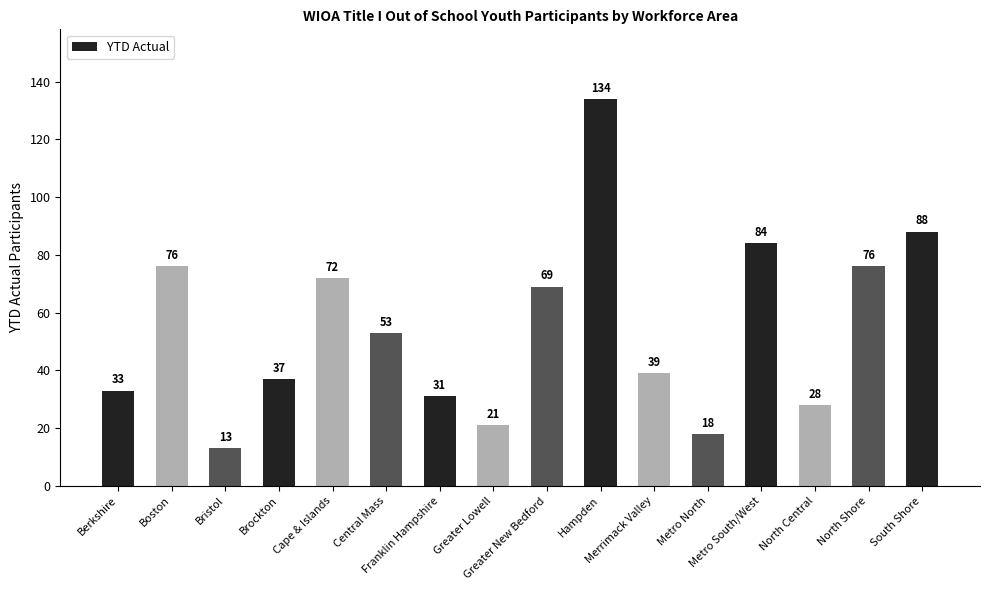

What is the sum of all values?

872